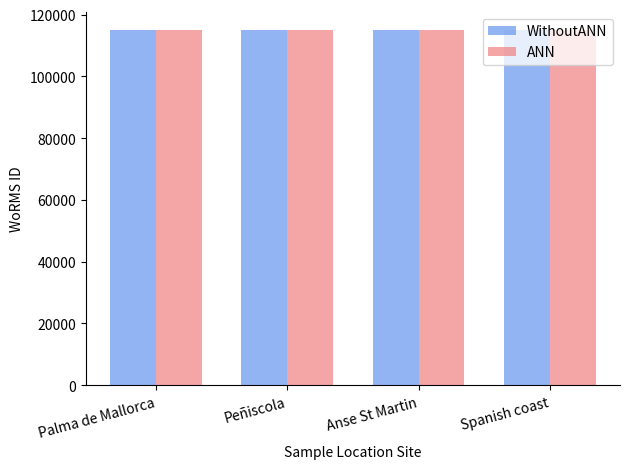

The value of ANN at Palma de Mallorca is 115090. True or false?

True